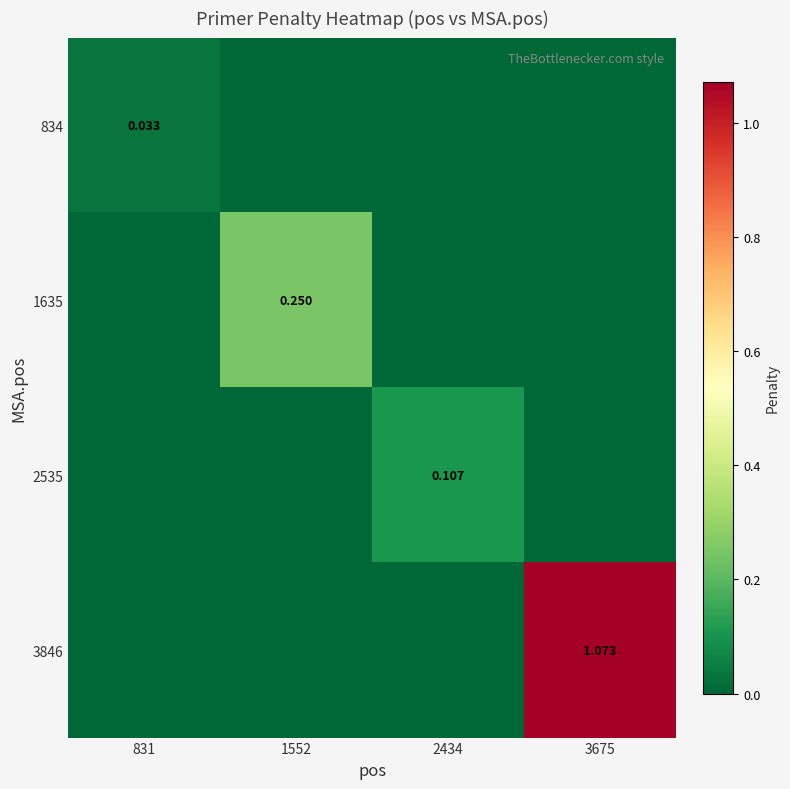

Is it true that 3846 equals 1.4 at 3675?

False